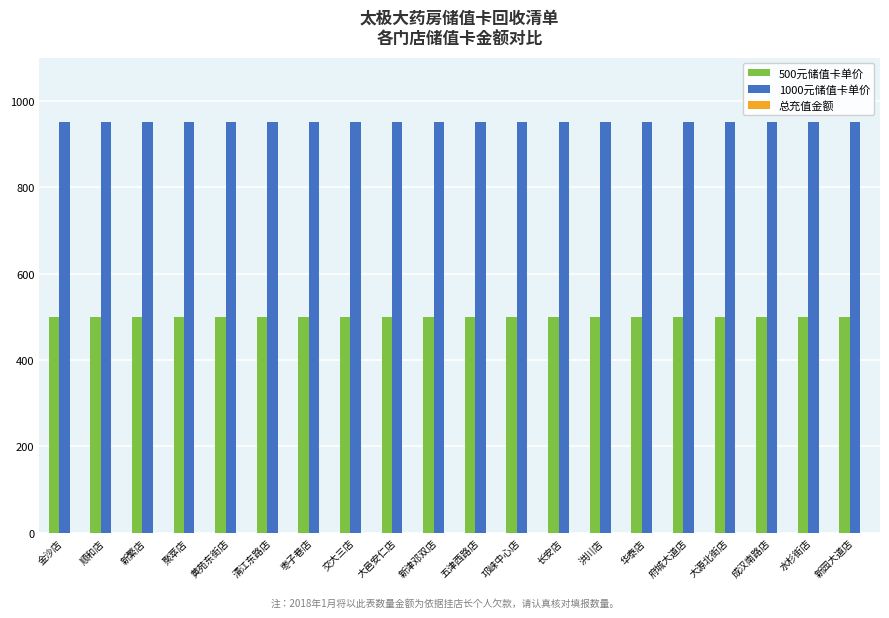

What is the difference between the highest and lowest values at 交大三店?

450